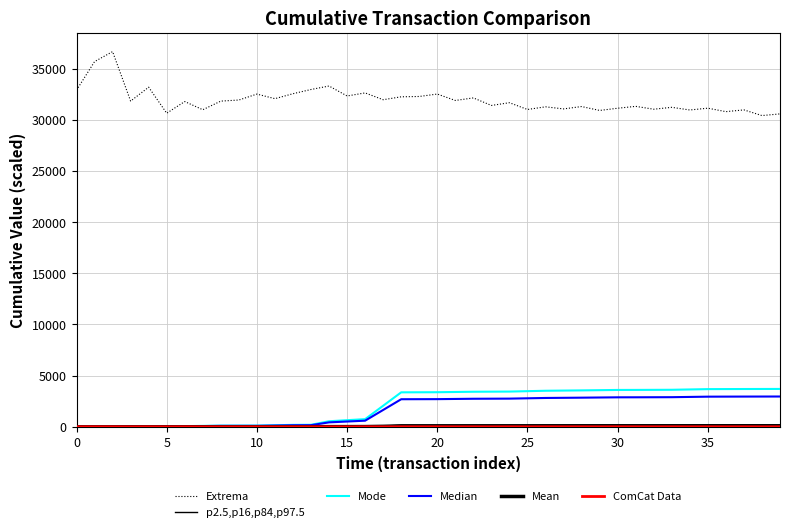

True or false: p2.5,p16,p84,p97.5 and Mean intersect in this chart.

False